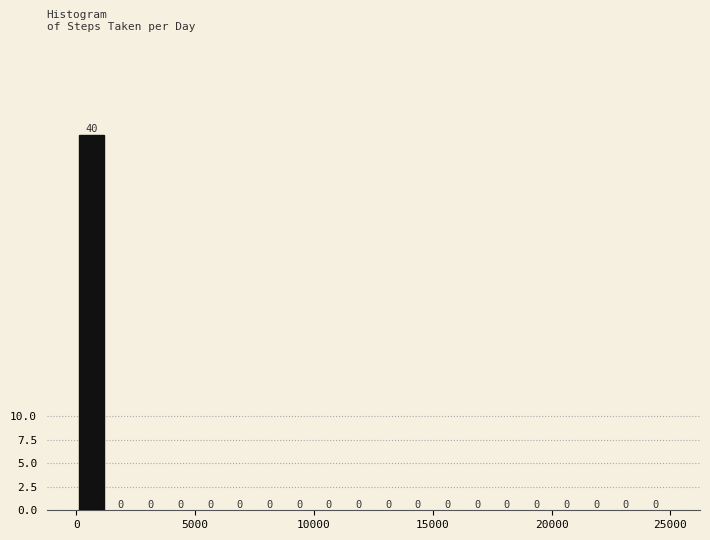

Around what value on the x-axis is the tallest bar? Give the approximate position of its centre, as read against the axis.

500